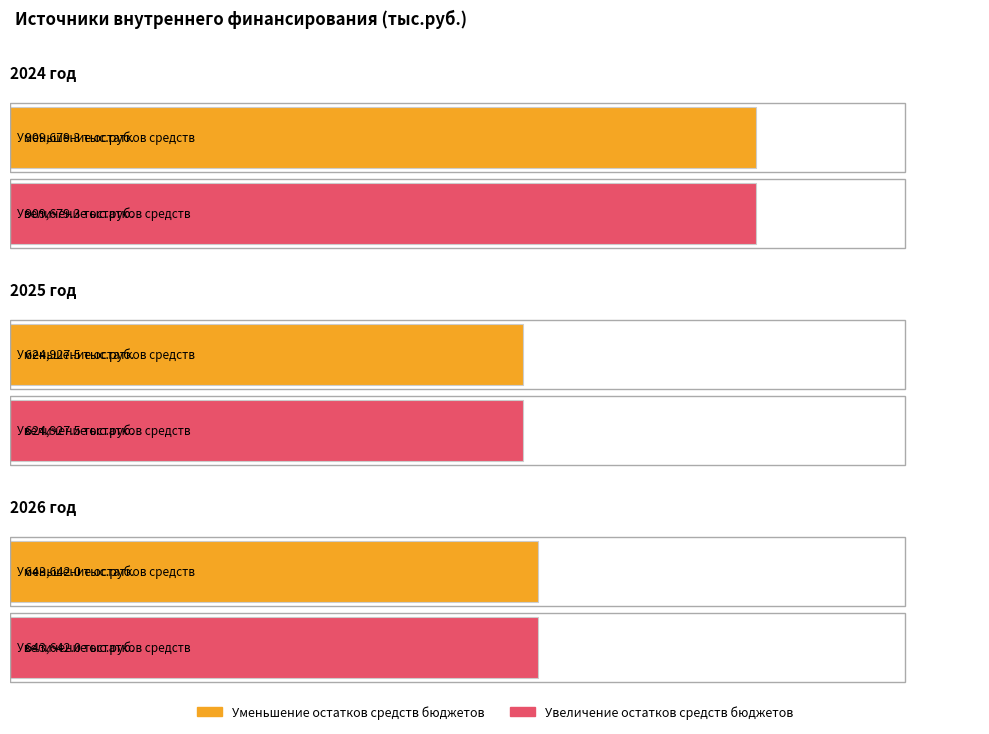

What is the approximate value of 2024 год at Уменьшение остатков средств бюджетов?

909679.3